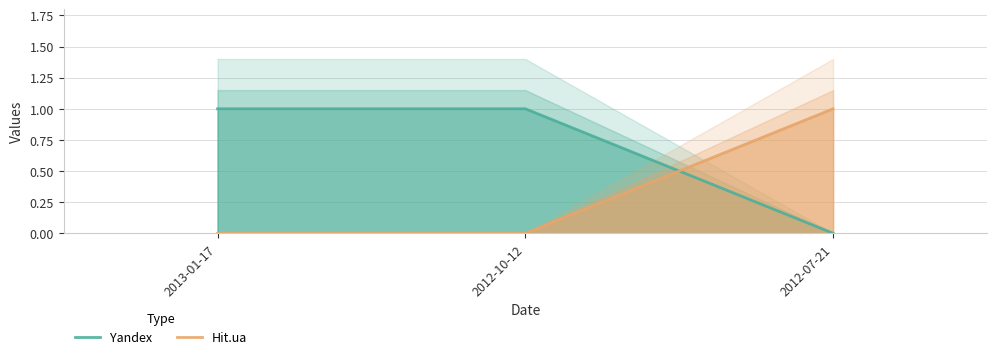

Rank the categories by Yandex value from highest to lowest.

2013-01-17, 2012-10-12, 2012-07-21